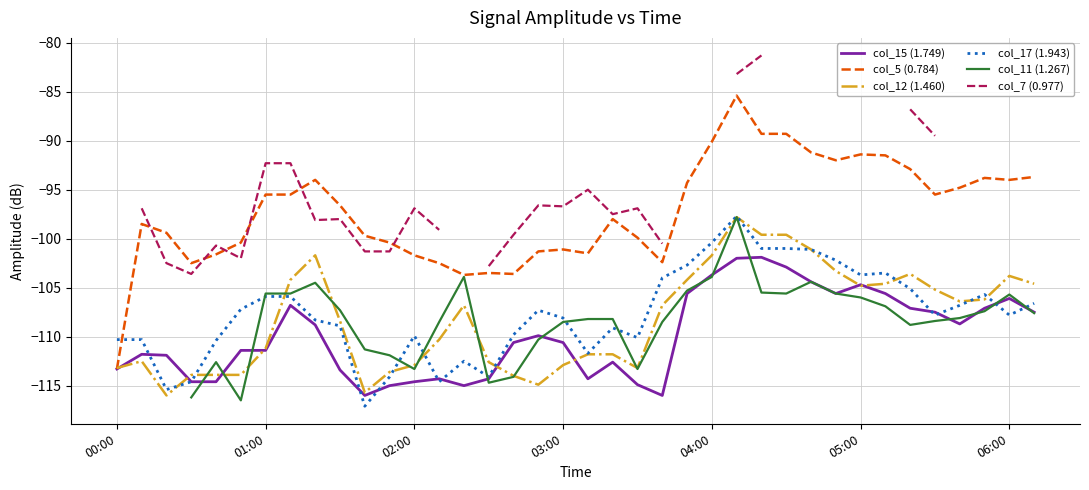

What is the approximate value of col_15 (1.749) at 32?

-107.1